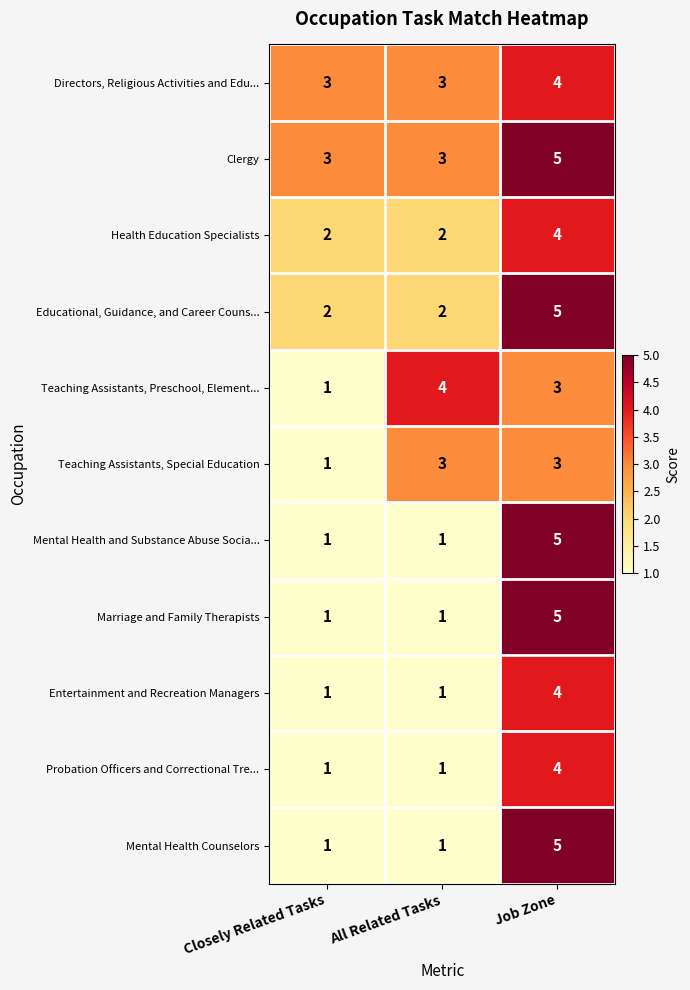

Rank the categories by Teaching Assistants, Preschool, Element... value from highest to lowest.

All Related Tasks, Job Zone, Closely Related Tasks